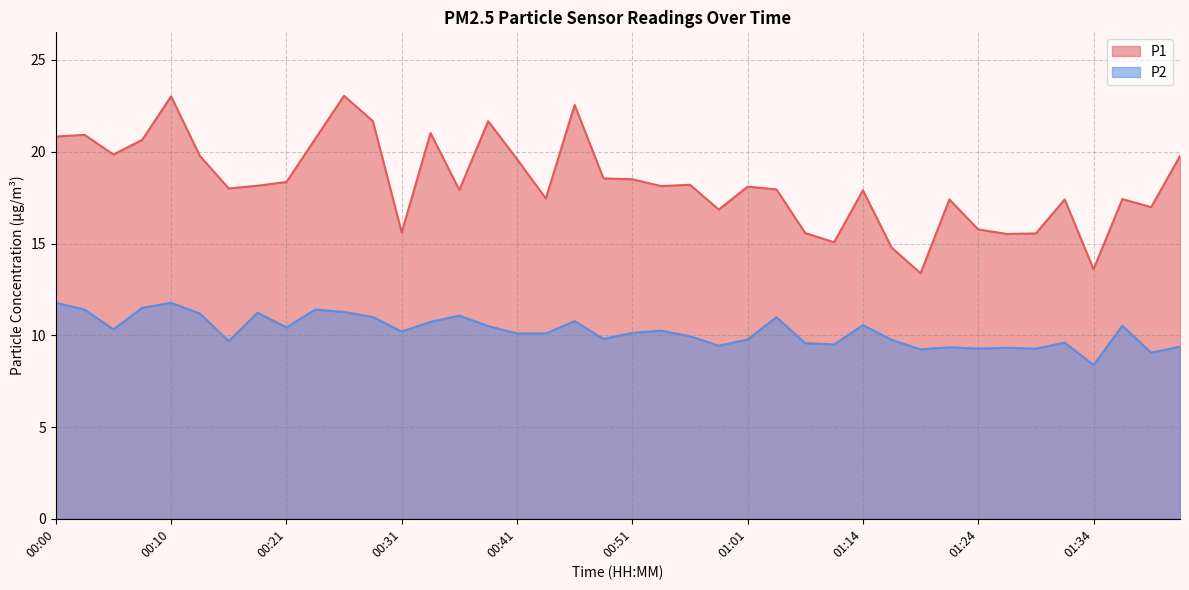

Is the value of P2 at 01:34 greater than the value of P1 at 00:03?

No